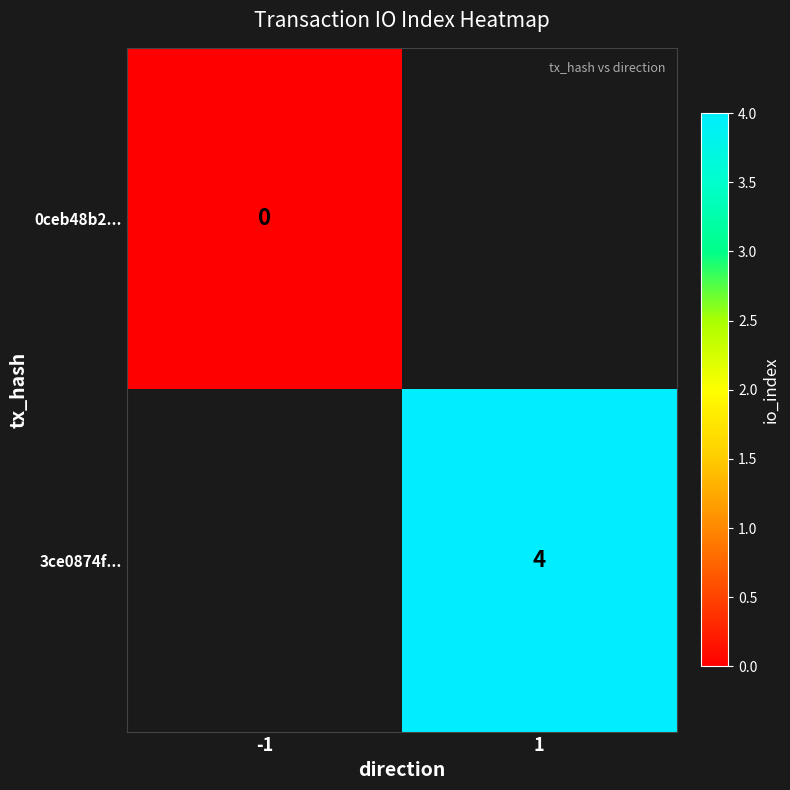

The 3ce0874f... series shows 4 at 1. True or false?

True